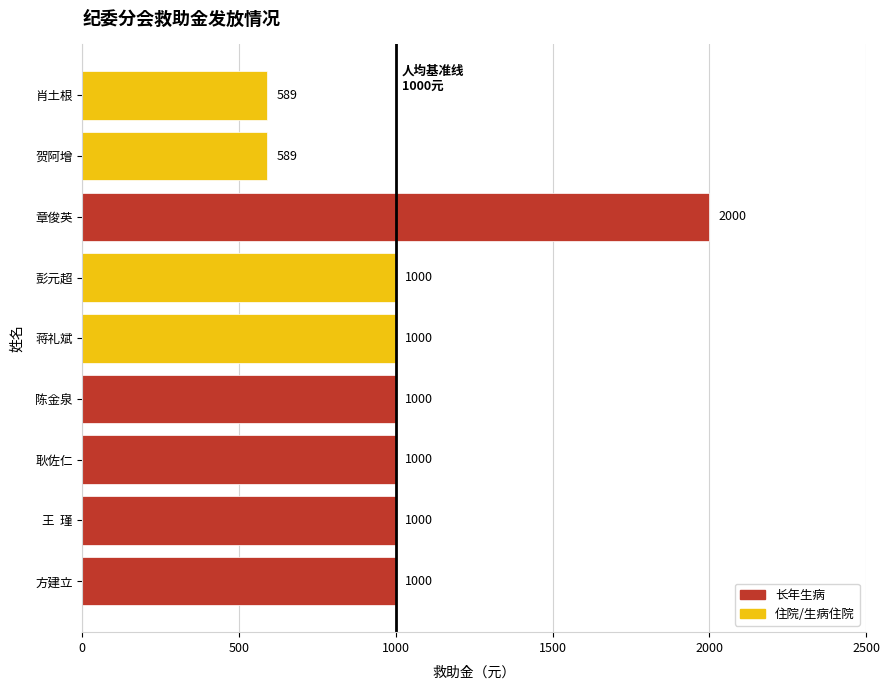

What is the approximate value at 陈金泉, to the nearest 50?

1000